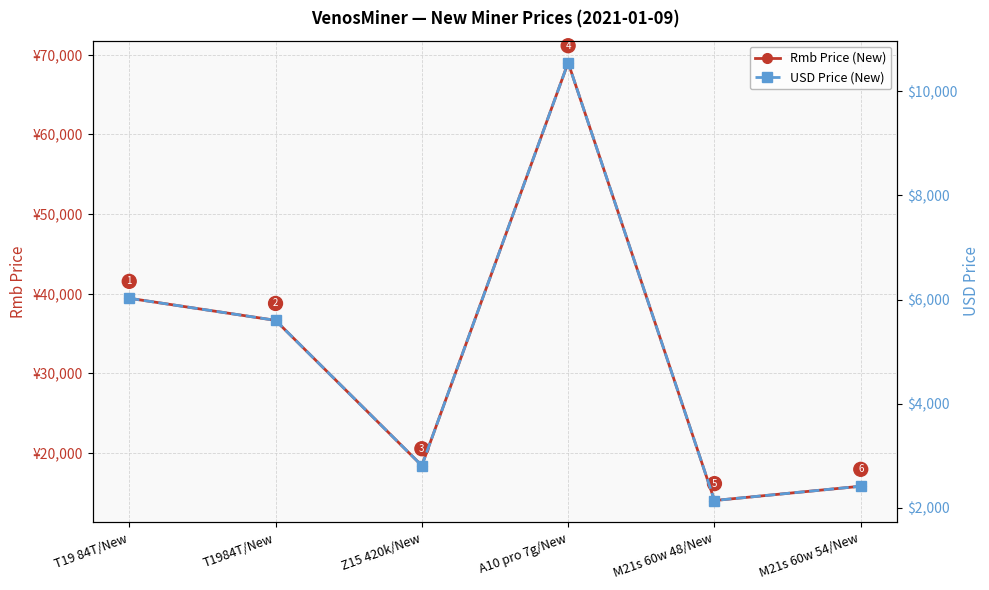

True or false: Rmb Price (New) has a value of 20811.7 at M21s 60w 54/New.

False